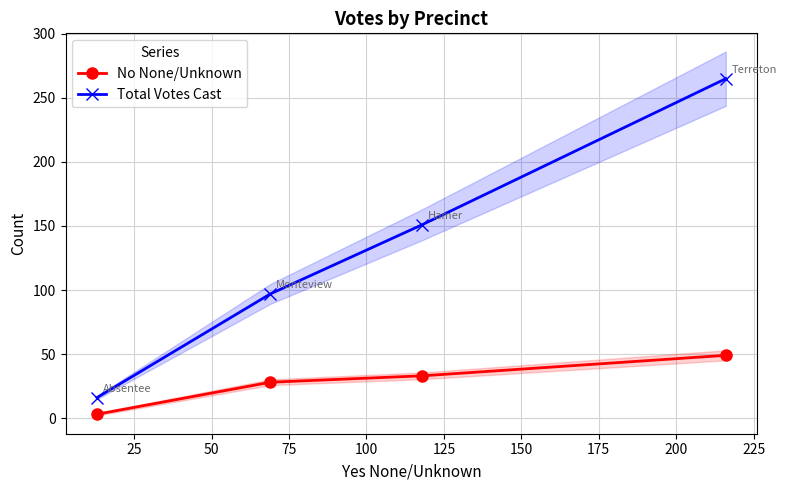

What is the difference between the maximum and second lowest values in the Total Votes Cast series?

168